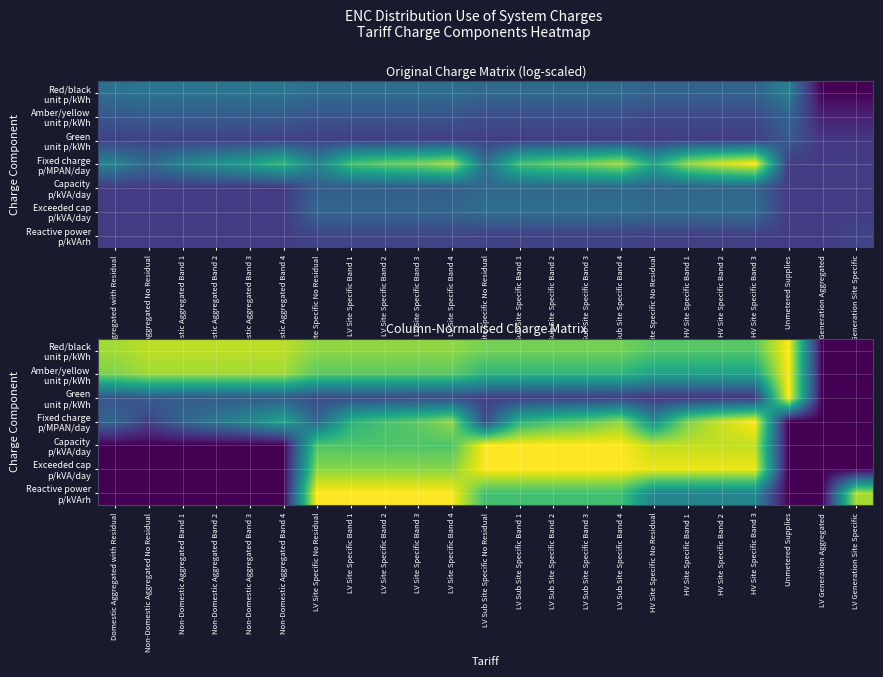

The value of Red/black unit p/kWh at LV Site Specific Band 4 is 1.3. True or false?

False